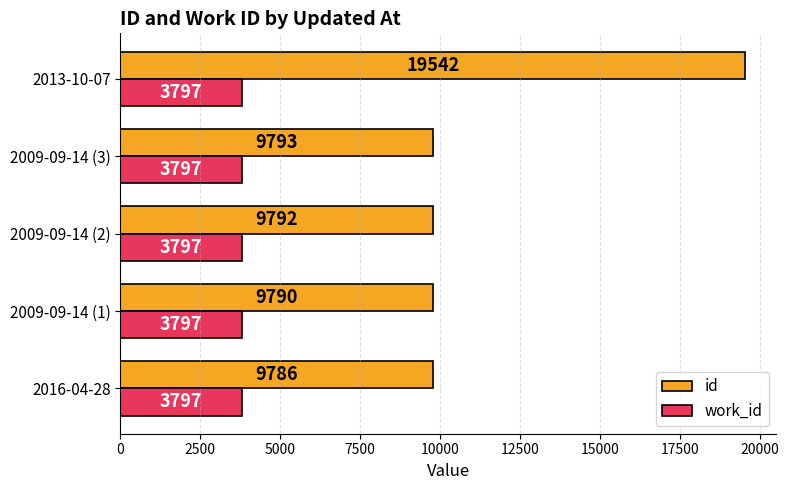

What is the smallest value displayed?

3797